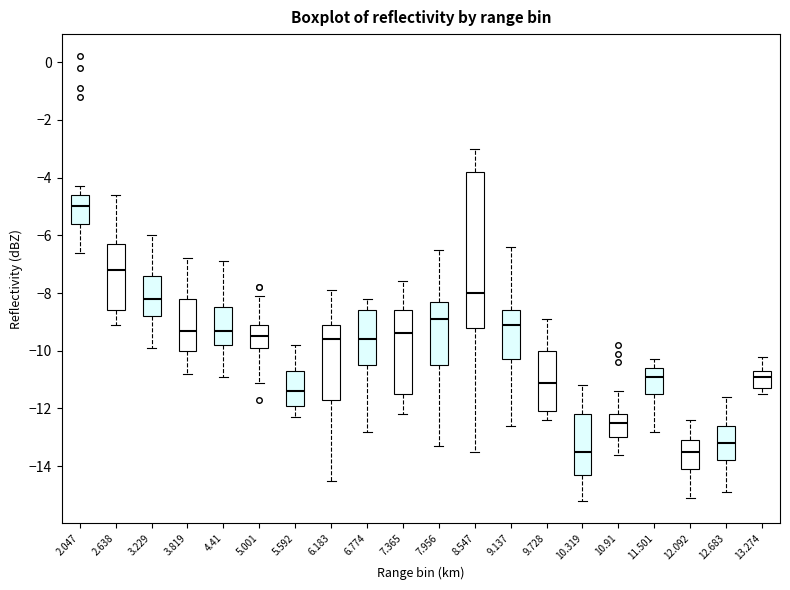

Which box's median line is the highest?

2.047